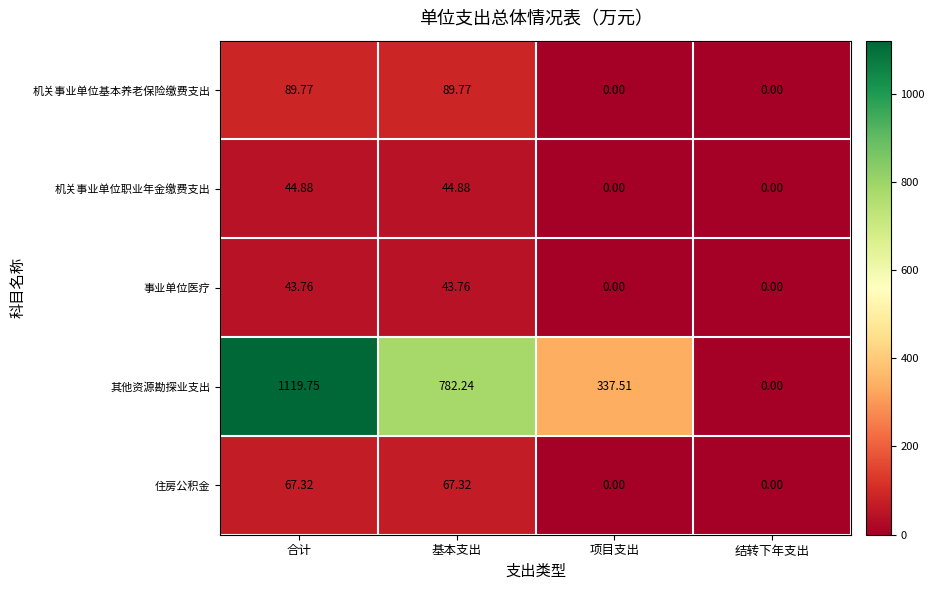

Which series has the widest spread of values?

其他资源勘探业支出